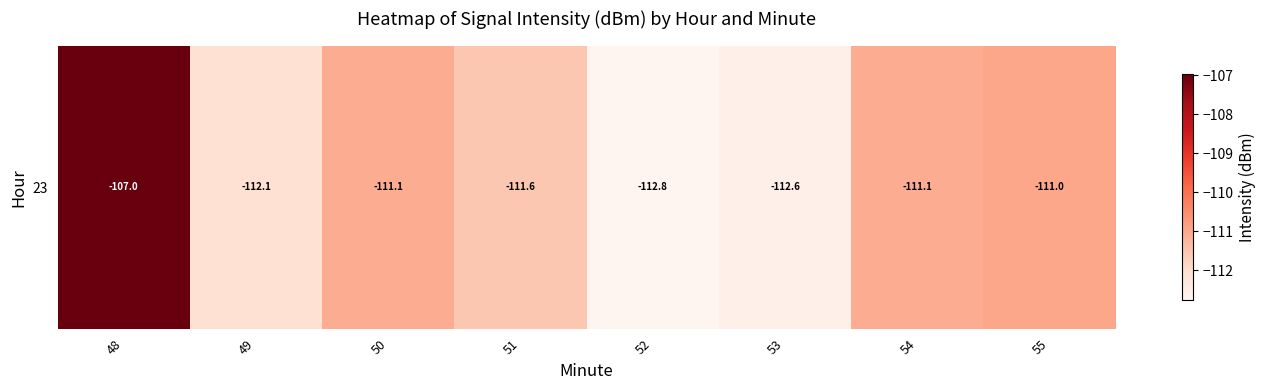

True or false: the data shows -107.0 at 48.

True